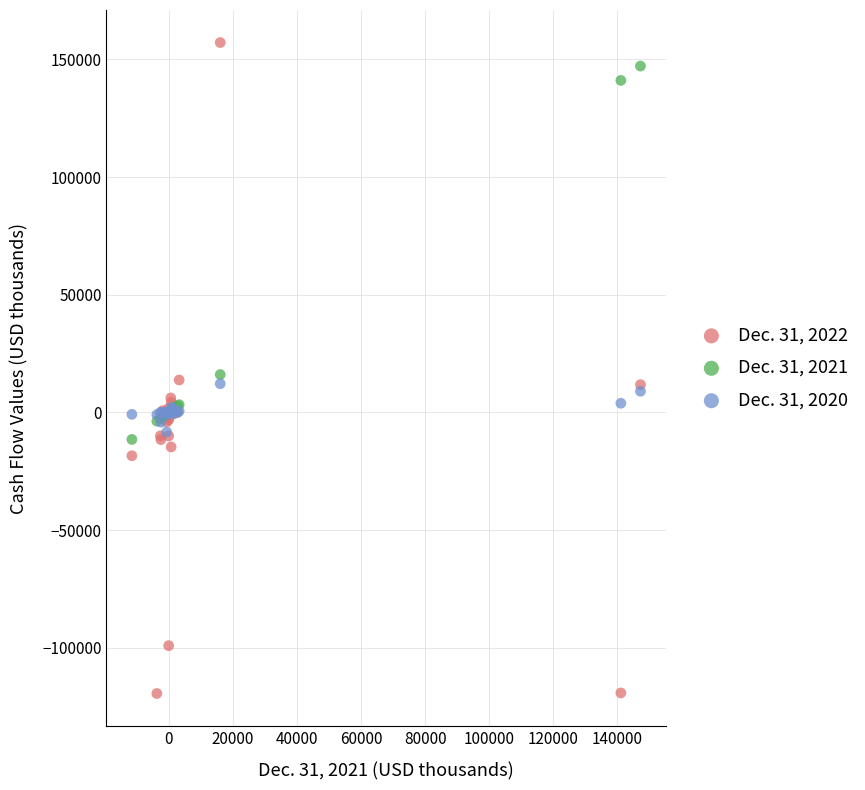

Which series reaches the maximum Y coordinate?

Dec. 31, 2022